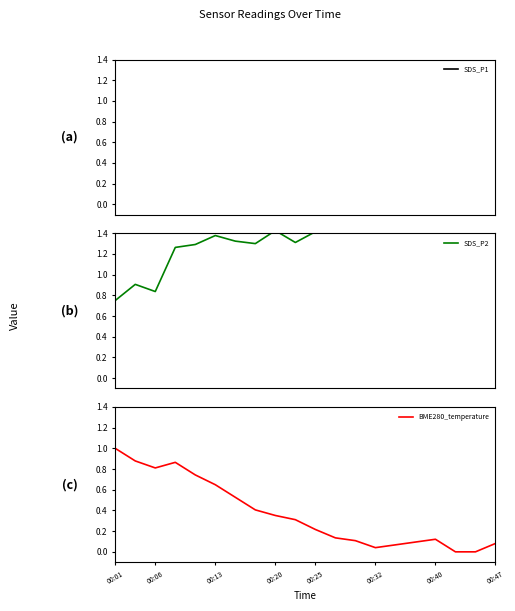

What are all the series names shown in the legend?

SDS_P1, SDS_P2, BME280_temperature